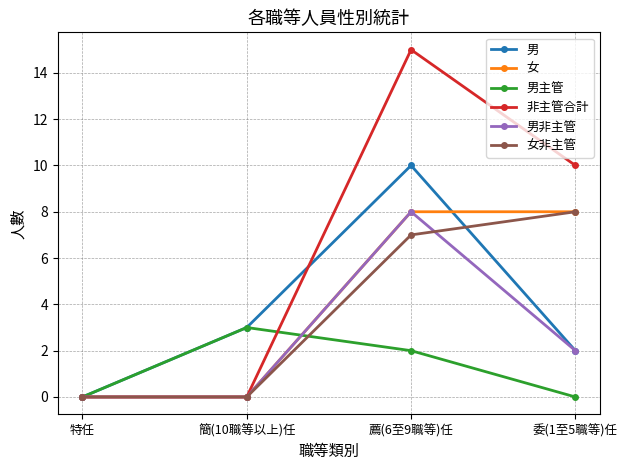

The 女 series shows 0 at 簡(10職等以上)任. True or false?

True